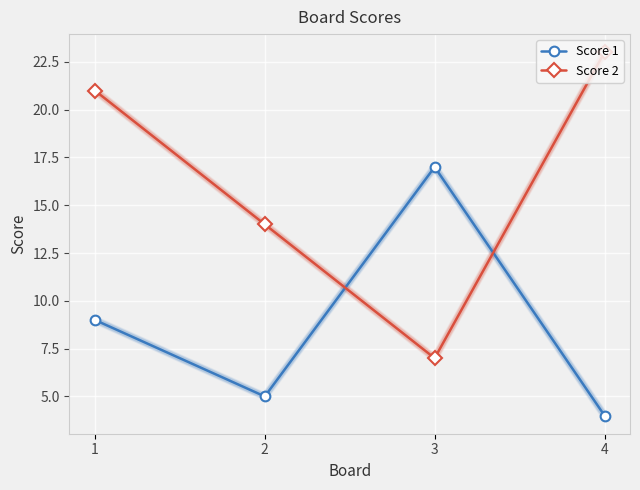

Which series changed the most between 3 and 4?

Score 2